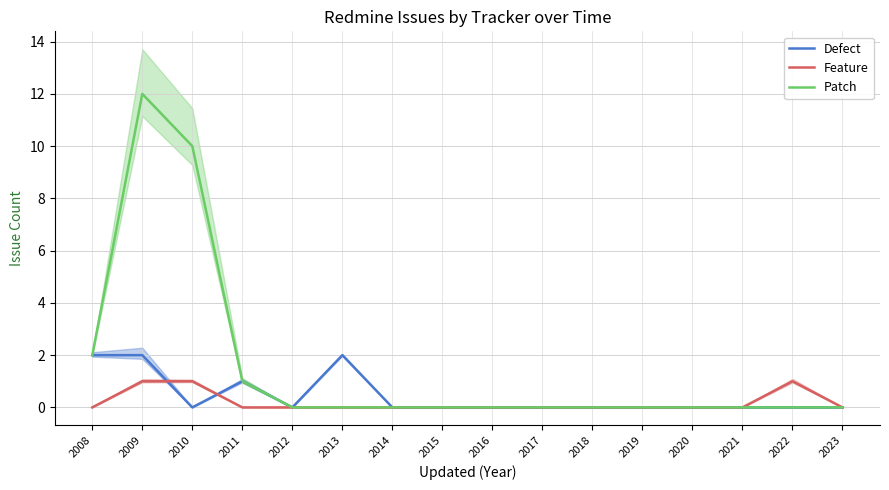

What is the sum of all Feature values?

3